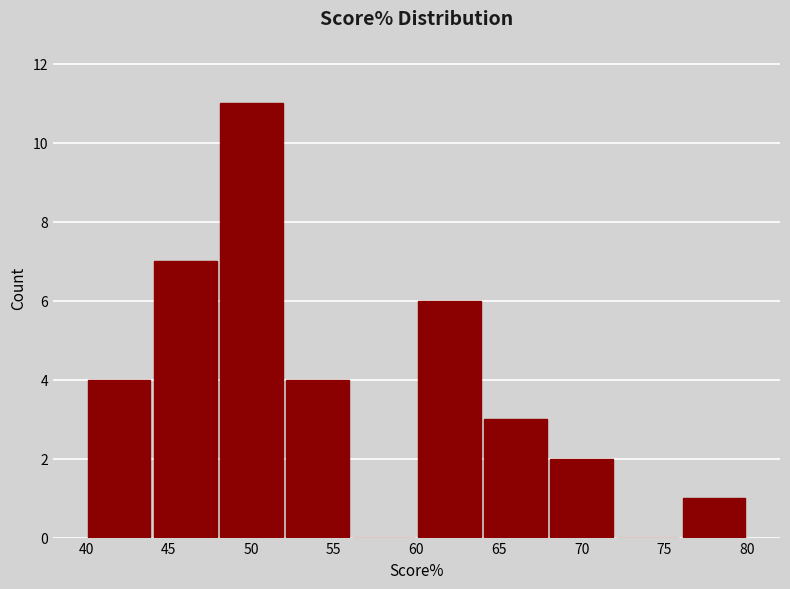

Reading left to right, list every bar in this chart as the range it spans on the x-axis followed by its height. The values are not printed on the chart, so give them approximately, as read against the axis.

40 to 44: 4
44 to 48: 7
48 to 52: 11
52 to 56: 4
56 to 60: 0
60 to 64: 6
64 to 68: 3
68 to 72: 2
72 to 76: 0
76 to 80: 1